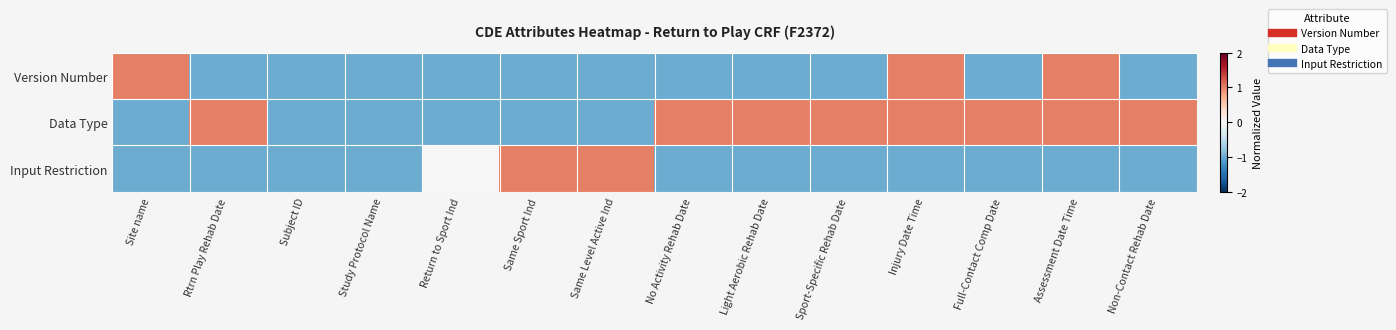

Reading right to left, what are all the values shown in this chart?

Version Number: Non-Contact Rehab Date=-1	Assessment Date Time=1	Full-Contact Comp Date=-1	Injury Date Time=1	Sport-Specific Rehab Date=-1	Light Aerobic Rehab Date=-1	No Activity Rehab Date=-1	Same Level Active Ind=-1	Same Sport Ind=-1	Return to Sport Ind=-1	Study Protocol Name=-1	Subject ID=-1	Rtrn Play Rehab Date=-1	Site name=1
Data Type: Non-Contact Rehab Date=1	Assessment Date Time=1	Full-Contact Comp Date=1	Injury Date Time=1	Sport-Specific Rehab Date=1	Light Aerobic Rehab Date=1	No Activity Rehab Date=1	Same Level Active Ind=-1	Same Sport Ind=-1	Return to Sport Ind=-1	Study Protocol Name=-1	Subject ID=-1	Rtrn Play Rehab Date=1	Site name=-1
Input Restriction: Non-Contact Rehab Date=-1	Assessment Date Time=-1	Full-Contact Comp Date=-1	Injury Date Time=-1	Sport-Specific Rehab Date=-1	Light Aerobic Rehab Date=-1	No Activity Rehab Date=-1	Same Level Active Ind=1	Same Sport Ind=1	Return to Sport Ind=0	Study Protocol Name=-1	Subject ID=-1	Rtrn Play Rehab Date=-1	Site name=-1